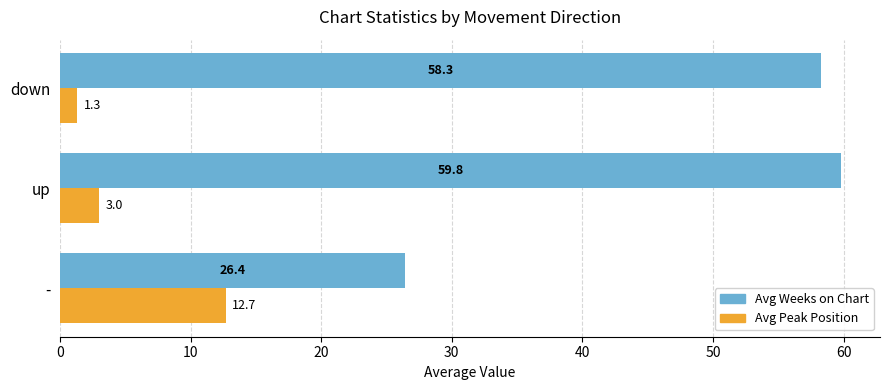

Is the value of Avg Peak Position at up greater than the value of Avg Weeks on Chart at up?

No